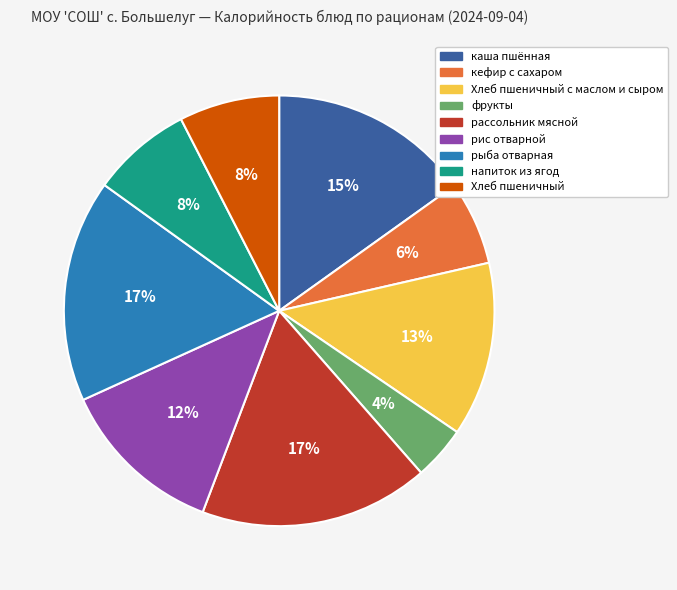

To the nearest percent, what is the difference between the largest and smallest slice percentages?

13%